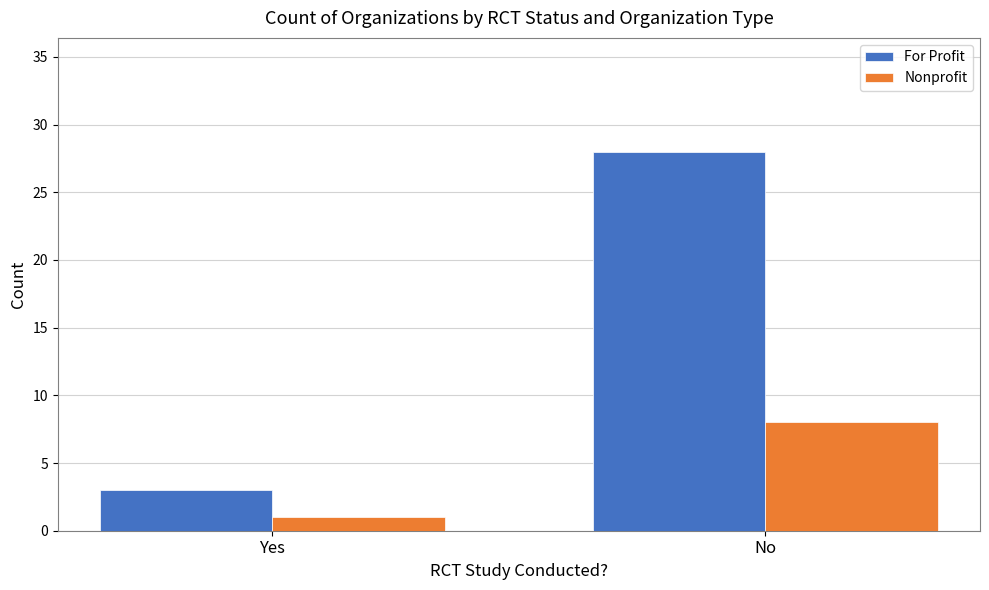

What position from the left is No?

2